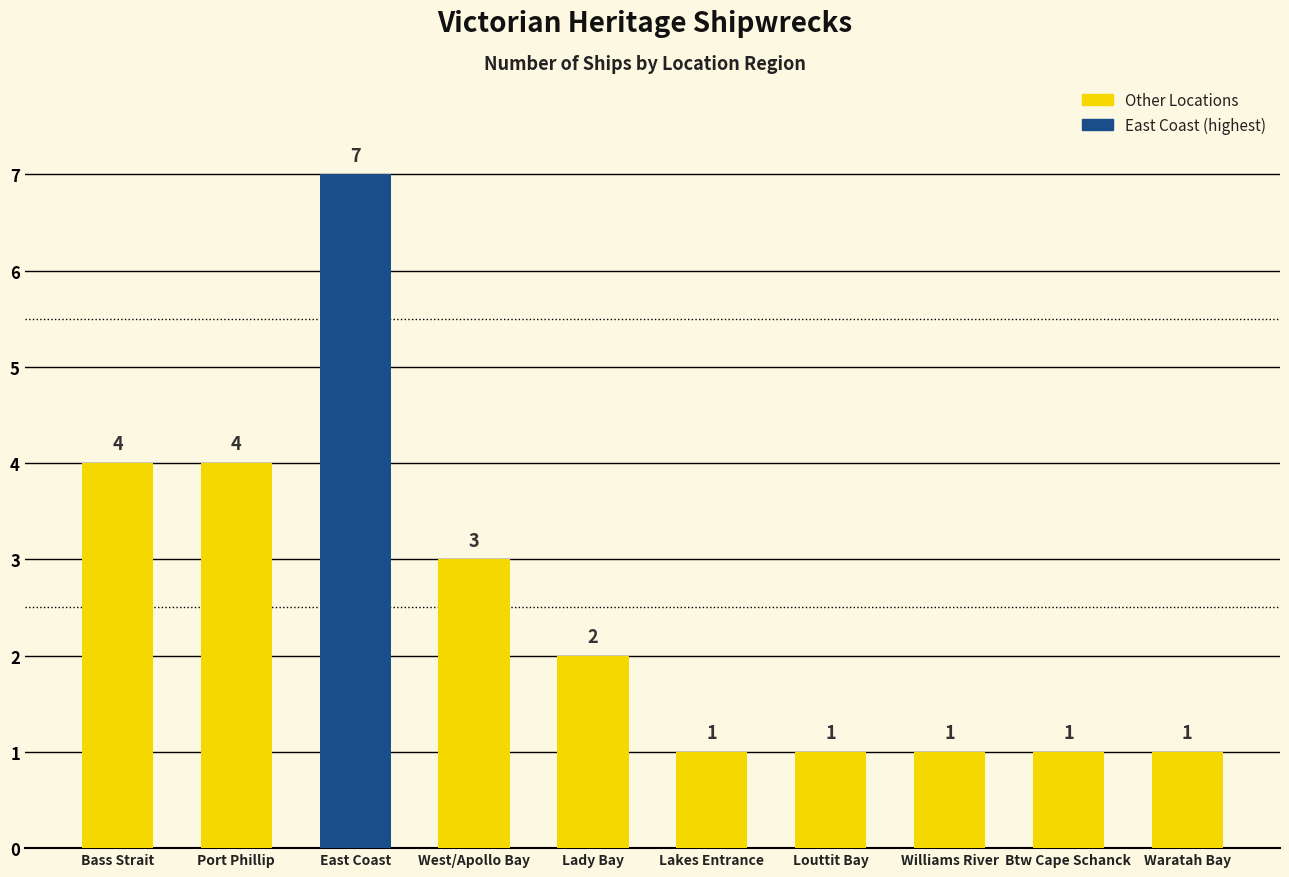

What is the value of the 3rd bar from the left?

7